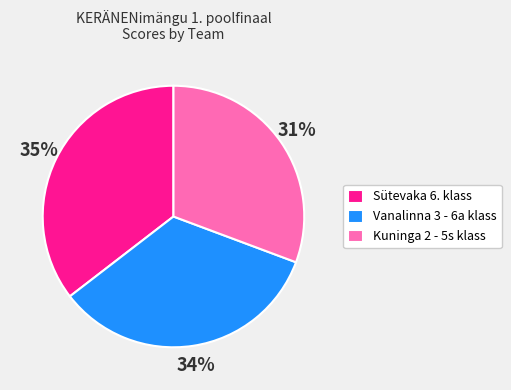

Count the number of slices in the pie.

3